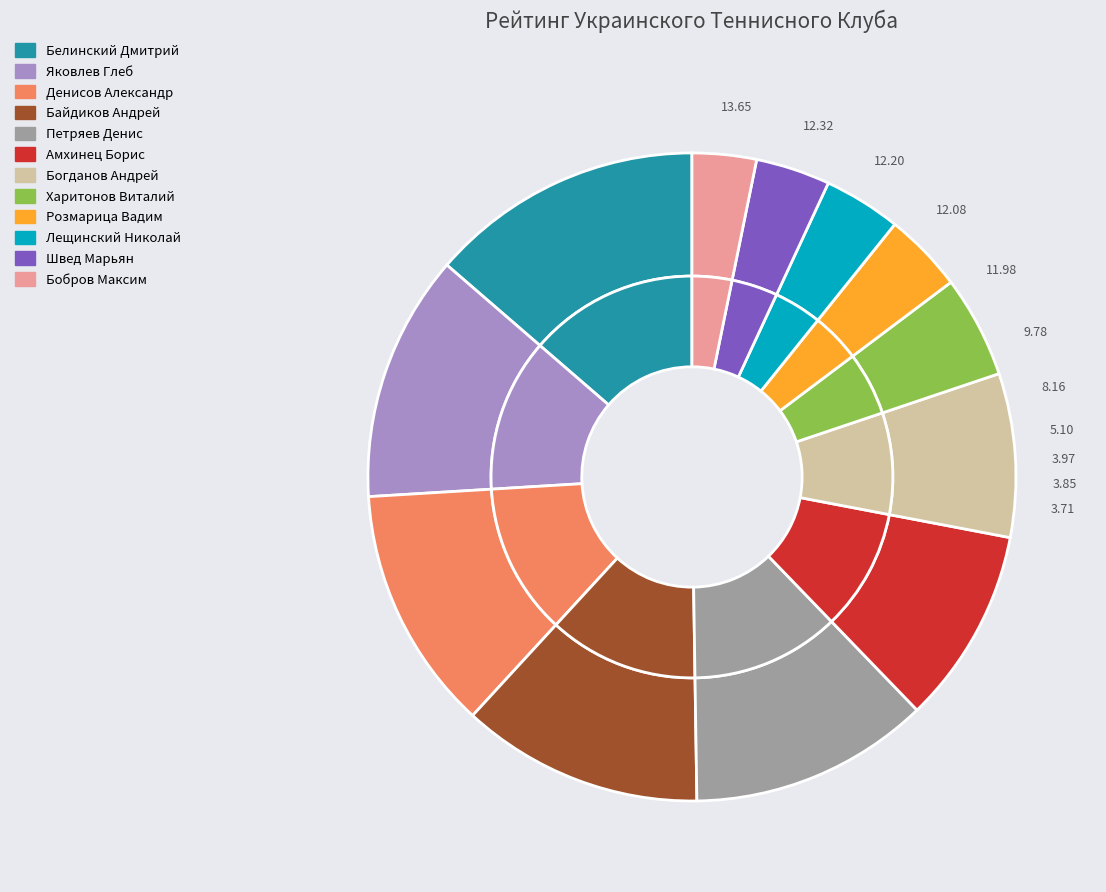

Which slice is the smallest?

Бобров Максим